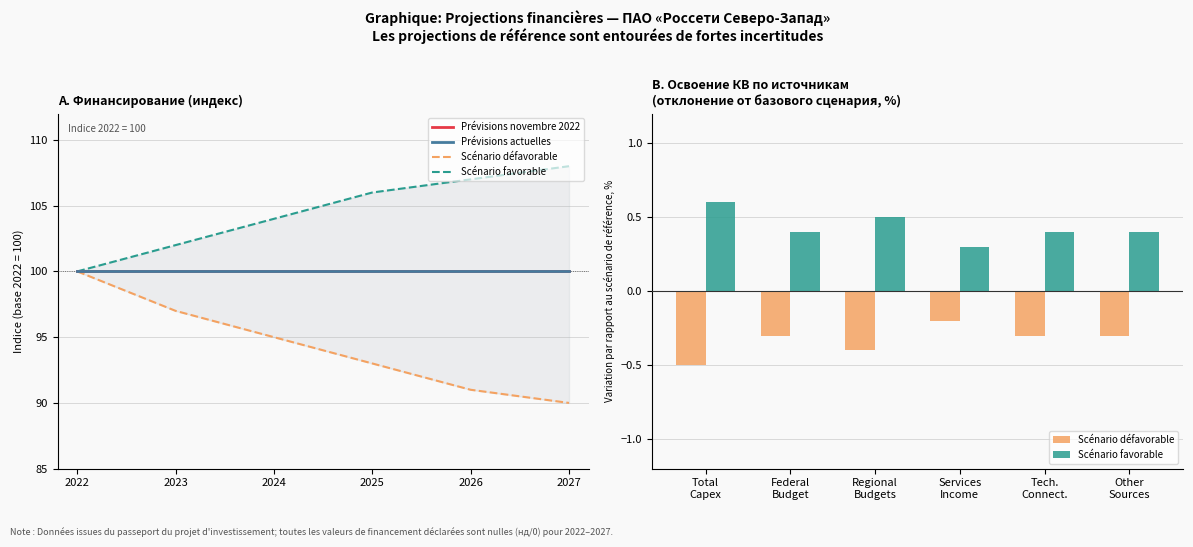

What is the value of the Prévisions novembre 2022 bar at the 5th from the left?

100.0